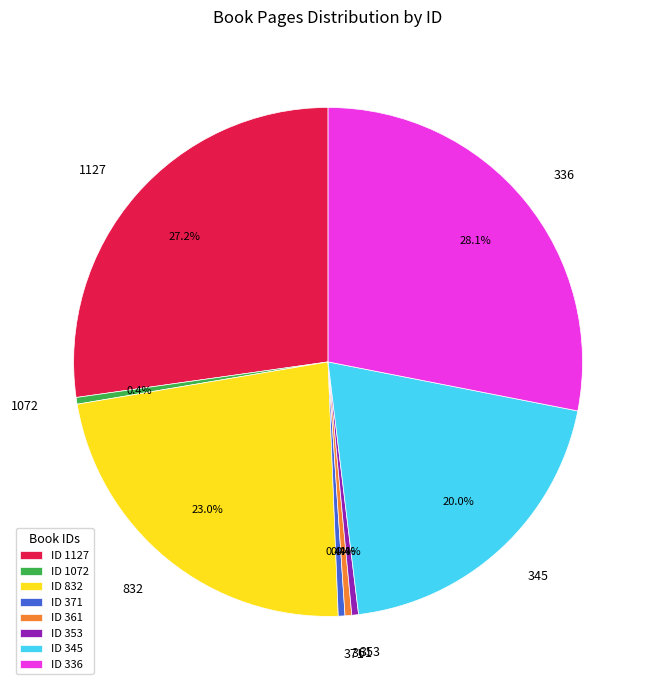

Is it true that 336 is 28% of the pie?

True